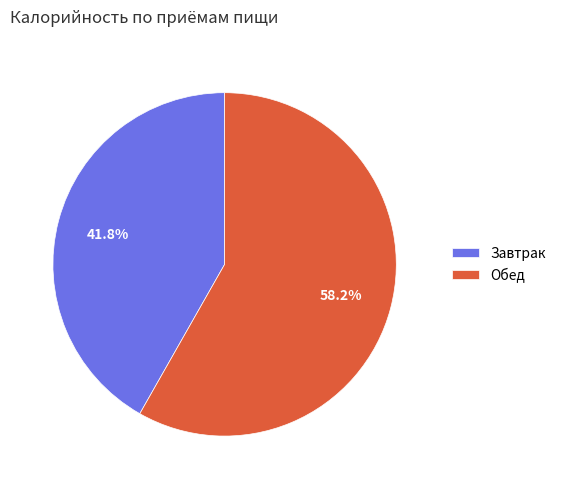

Rank the categories by value from highest to lowest.

Обед, Завтрак